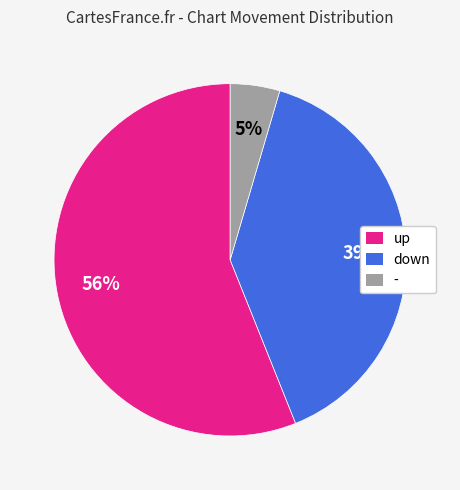

Combined, do - and down account for over 50%?

No